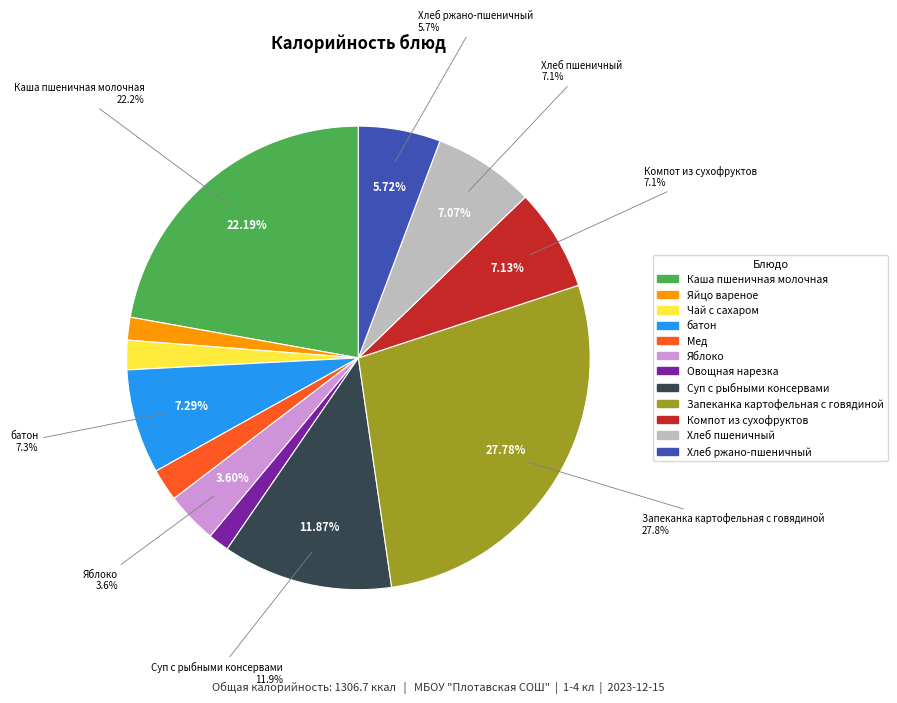

How many segments does this pie chart have?

12